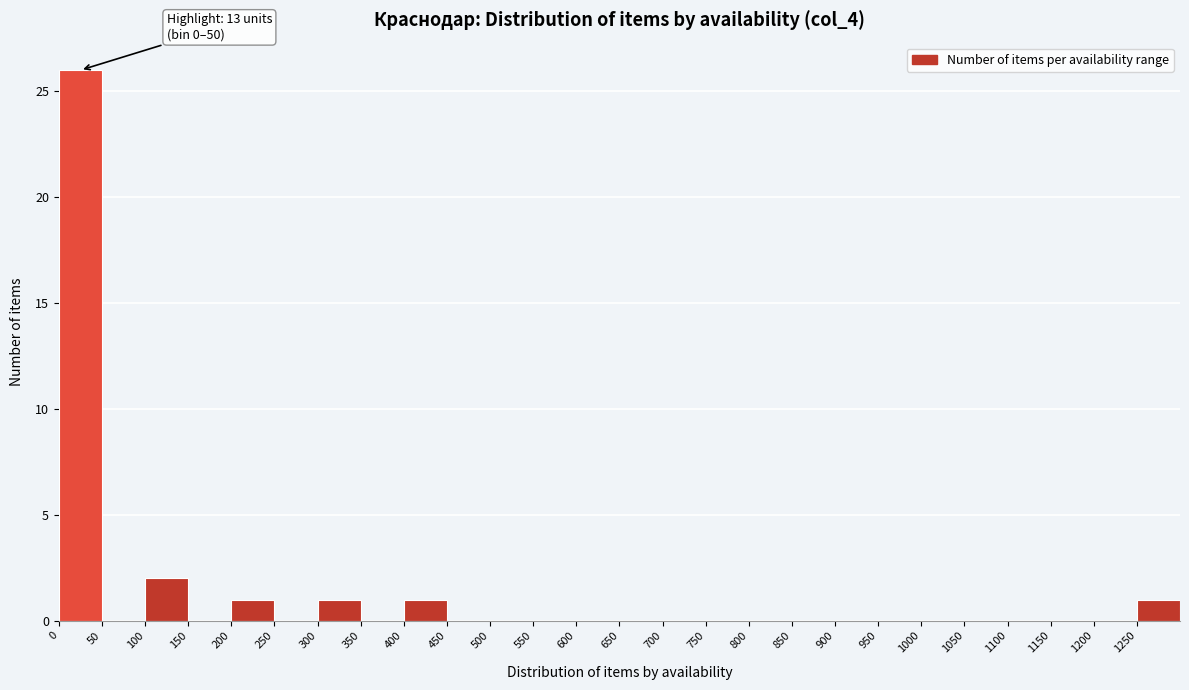

Over which range of the x-axis is the bar tallest?

0 to 50